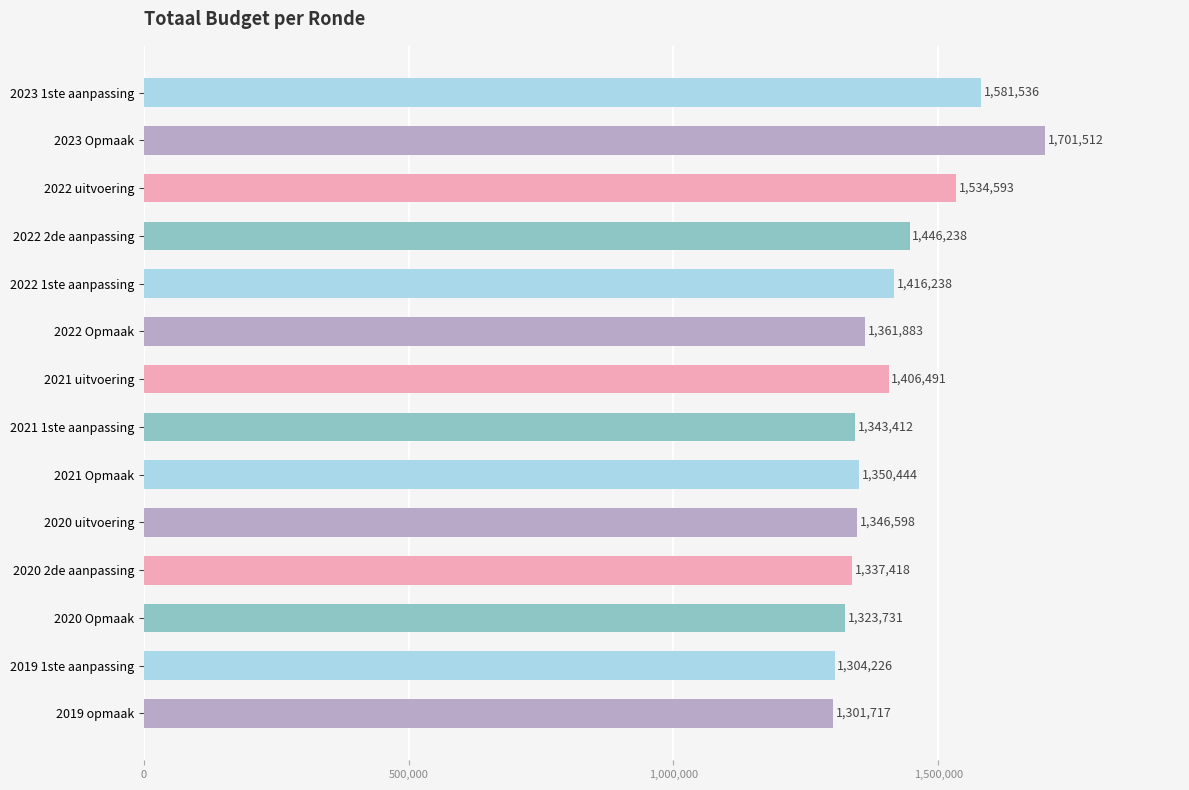

What is the smallest value displayed?

1301717